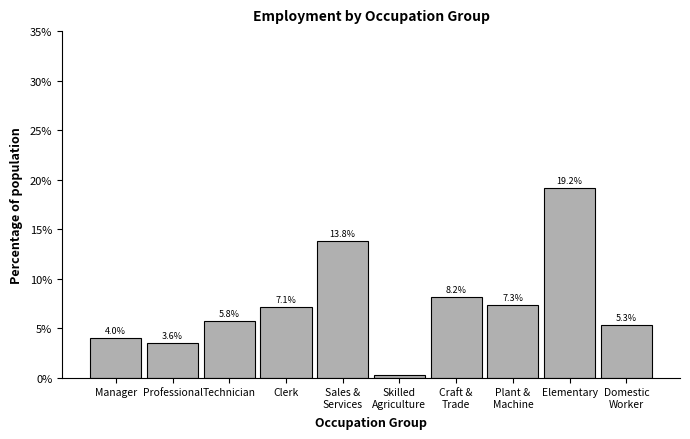

Between Professional and Elementary, which is larger?

Elementary